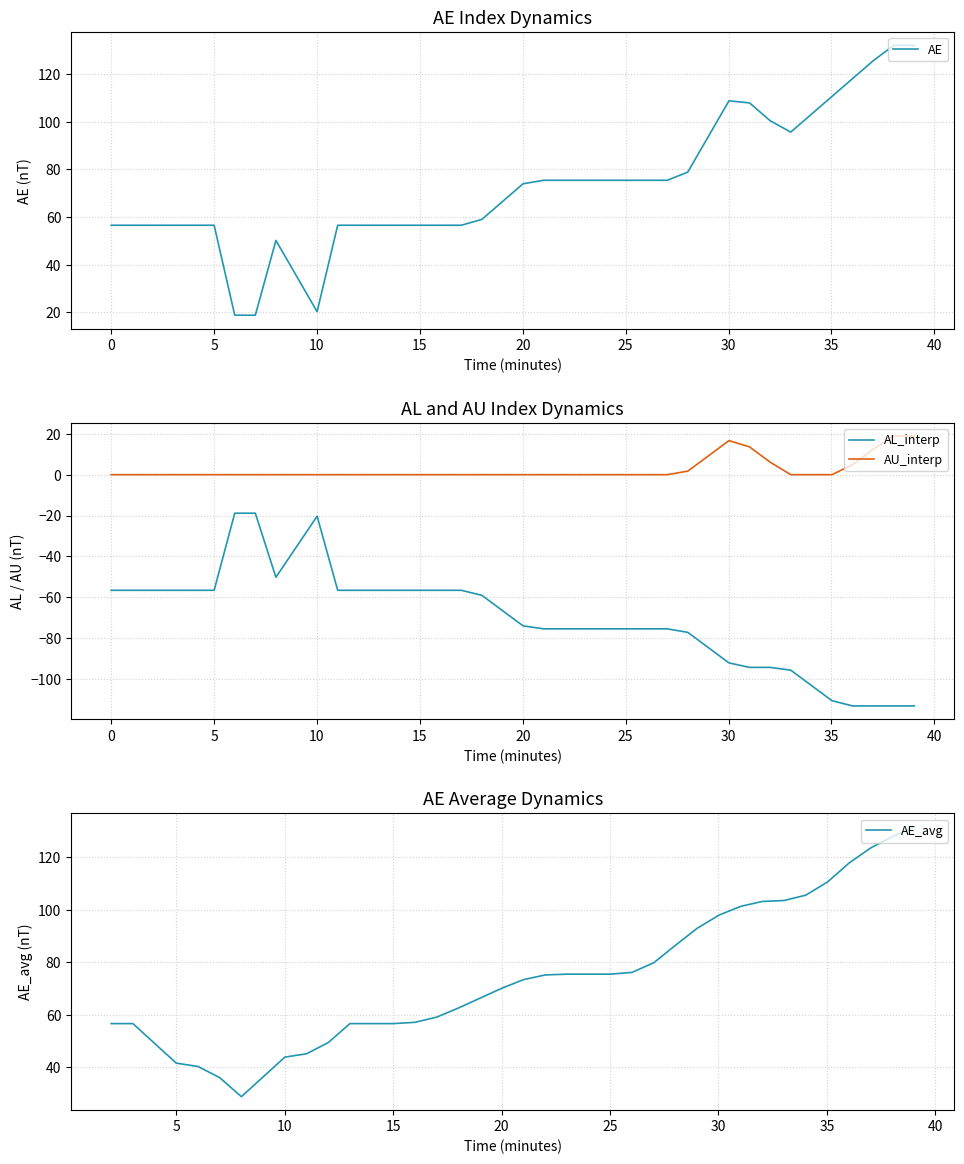

List the series in order of their overall mean, lowest first.

AL_interp, AU_interp, AE, AE_avg